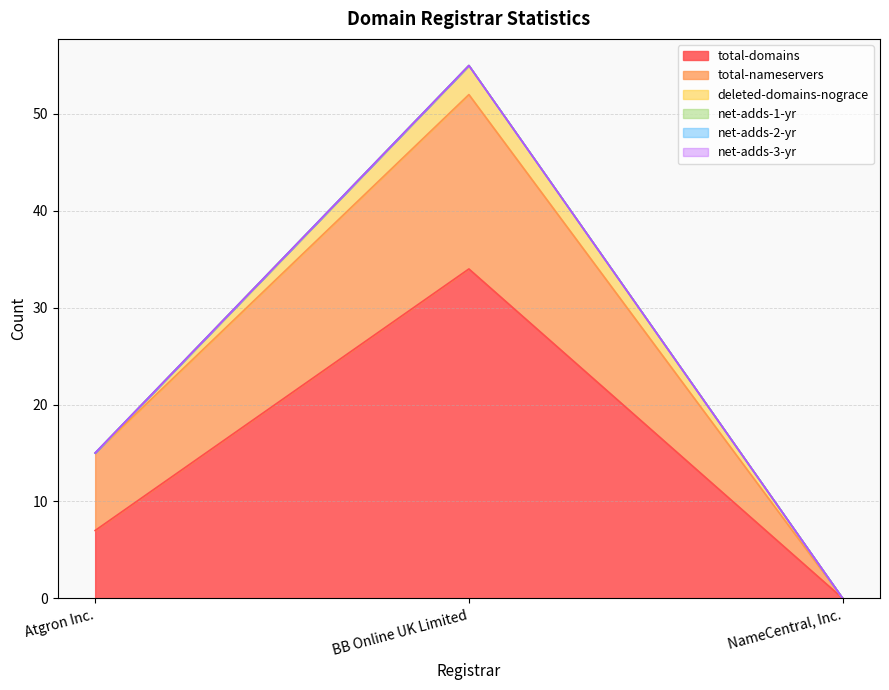

At which category is the sum across all series the highest?

BB Online UK Limited